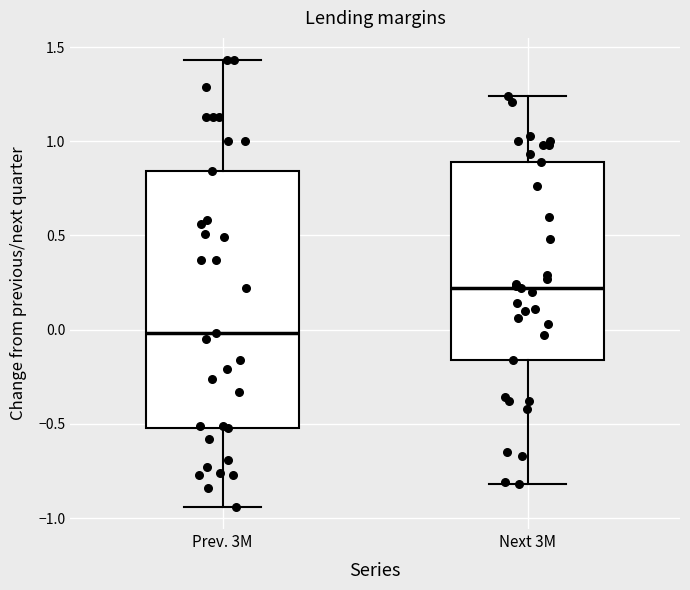

Comparing the boxes themselves (not the whiskers), which one is the tallest?

Prev. 3M